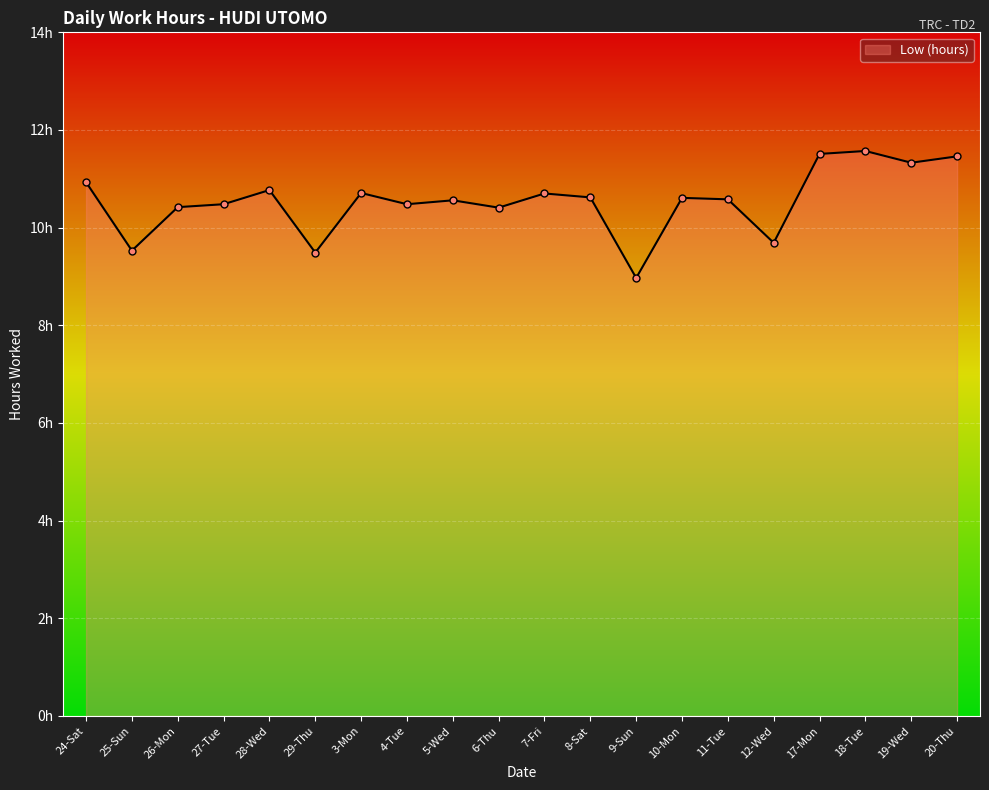

Does the chart have visible grid lines?

Yes